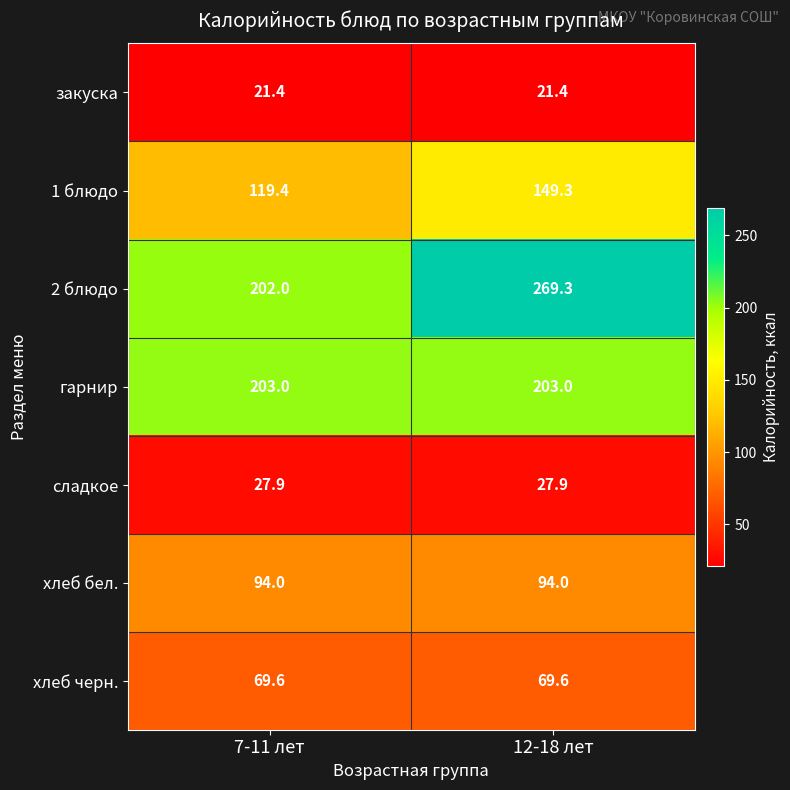

What is the highest value of the закуска series?

21.4